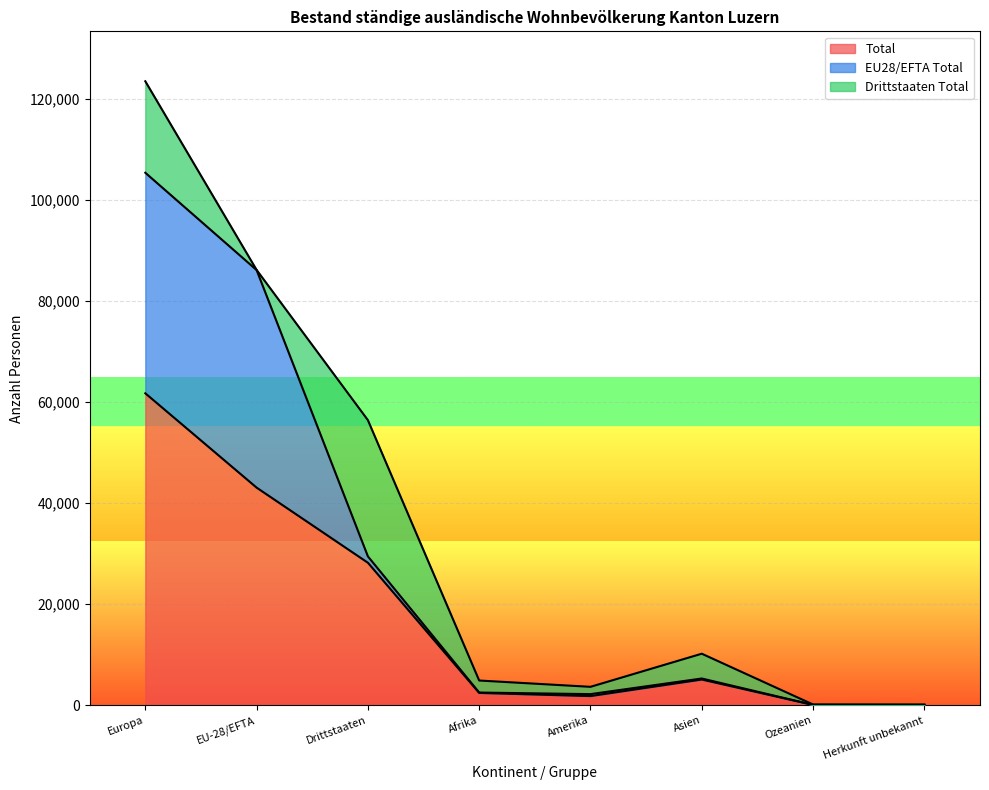

In Total, how many points are higher than both neighbors (excluding endpoints)?

1